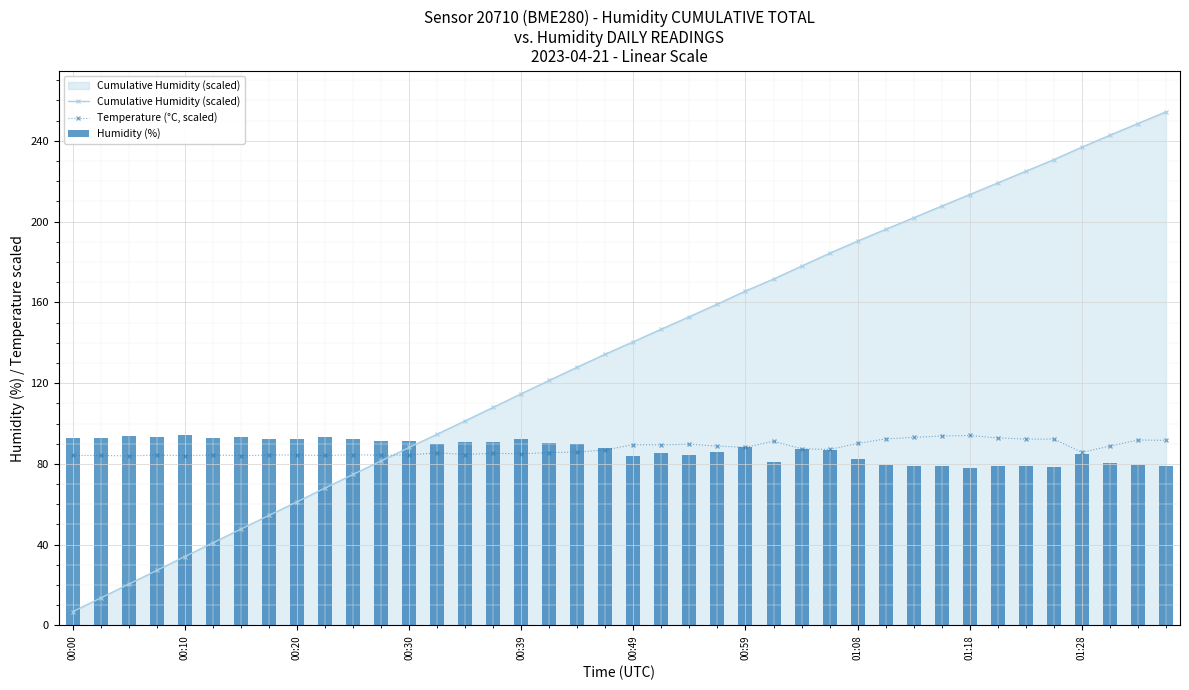

Which series has the largest range (max minus min)?

Cumulative Humidity (scaled)